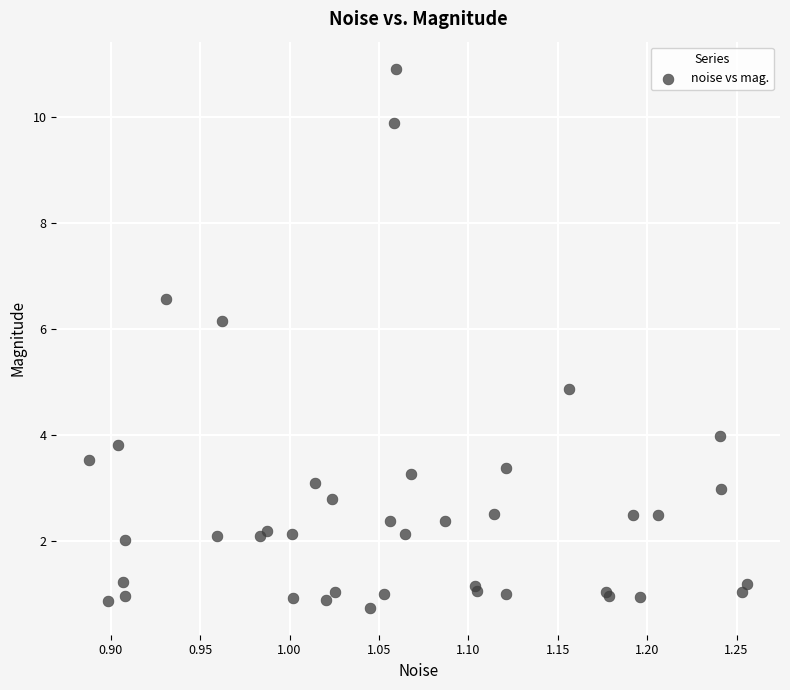

What Y value in the scatter plot is closest to 5?

4.9